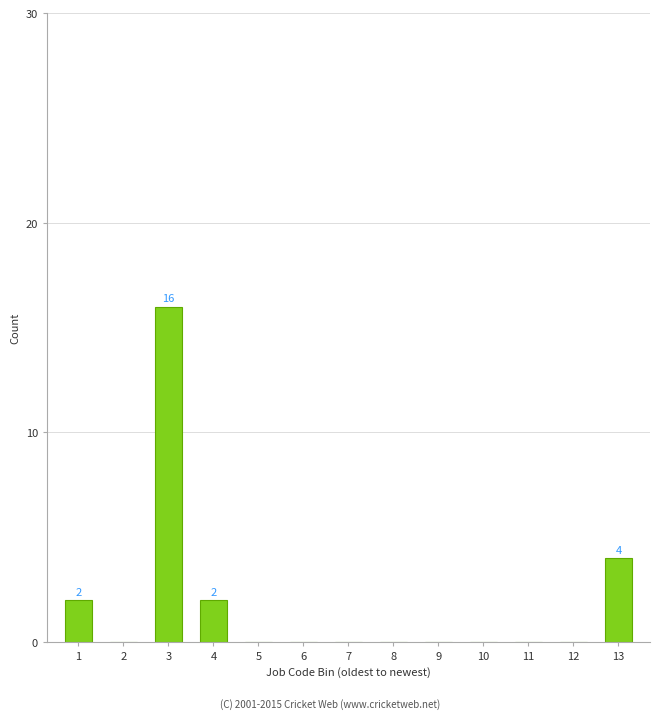

Reading left to right, extract all data points from this chart.

1=2	2=0	3=16	4=2	5=0	6=0	7=0	8=0	9=0	10=0	11=0	12=0	13=4